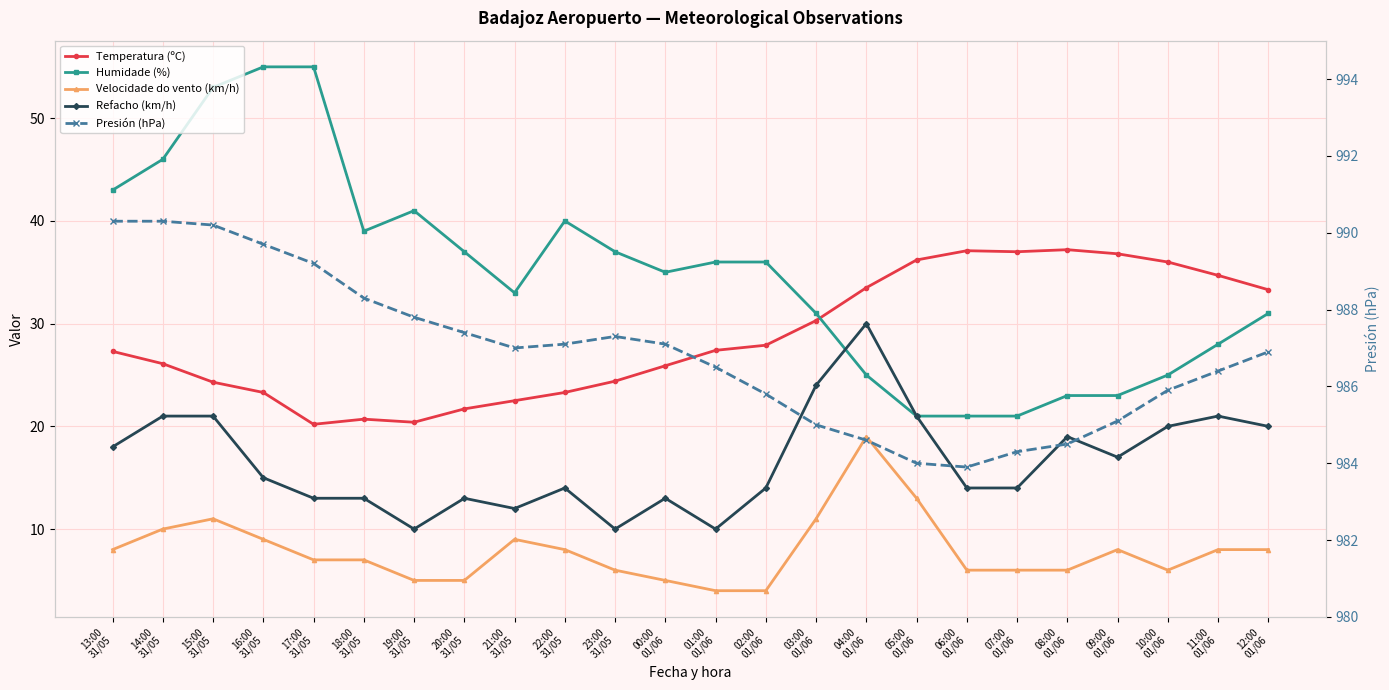

True or false: Presión (hPa) has a value of 984.6 at 04:00
01/06.

True